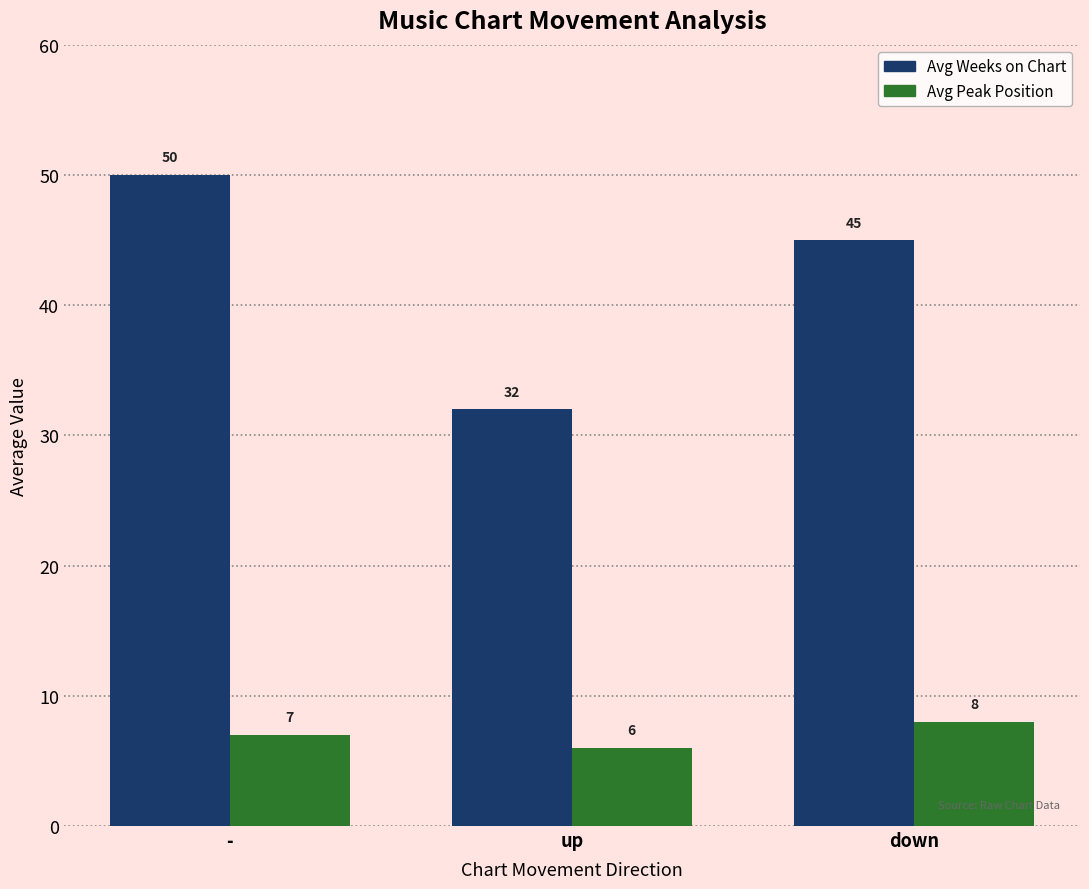

What is the total value across all series at down?

53